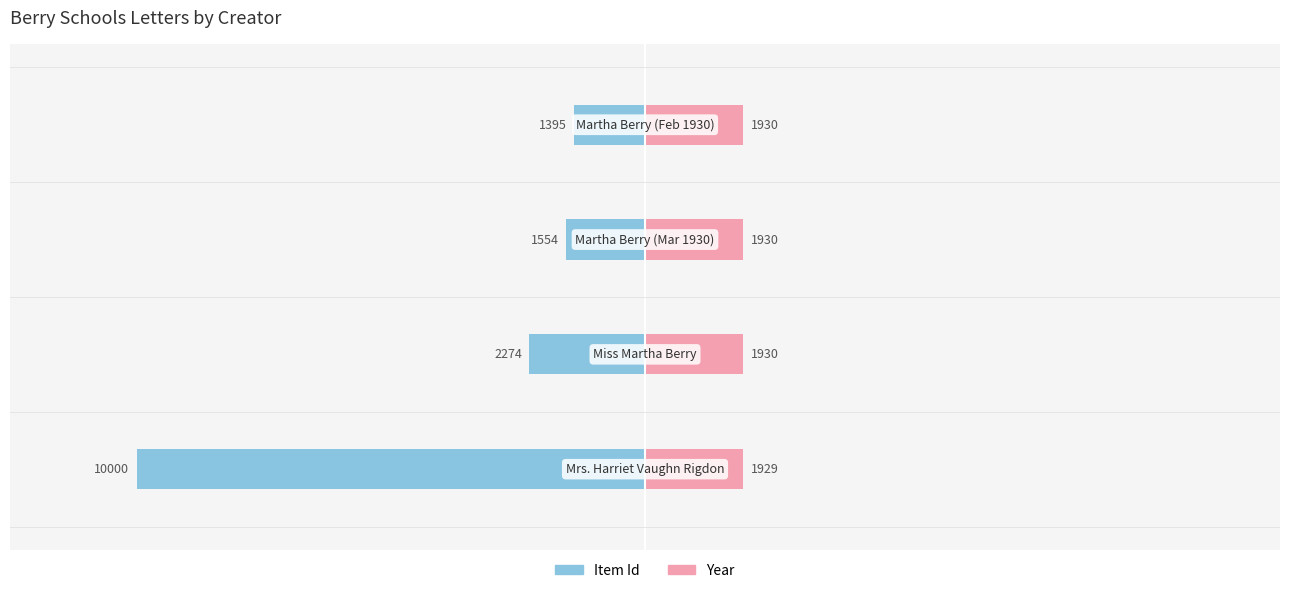

True or false: Item Id has a value of -34.6 at 0.

False